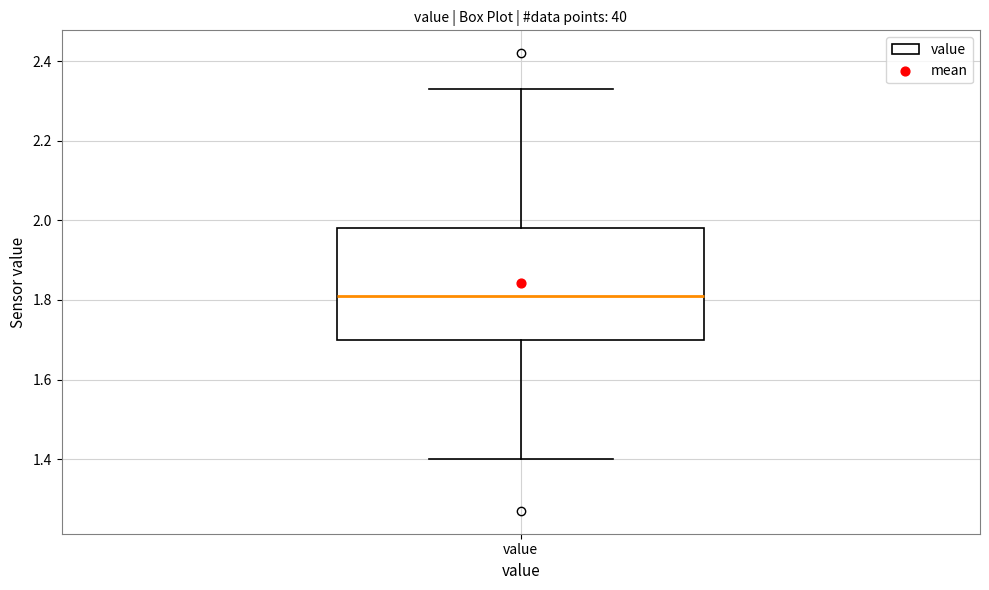

Transcribe this box plot: give where the median line is, the range the box spans, and where the two whiskers end, as read against the y-axis. The values are not printed on the chart, so give them approximately, as read against the axis.

median 1.82, box 1.70 to 1.98, whiskers 1.40 to 2.34